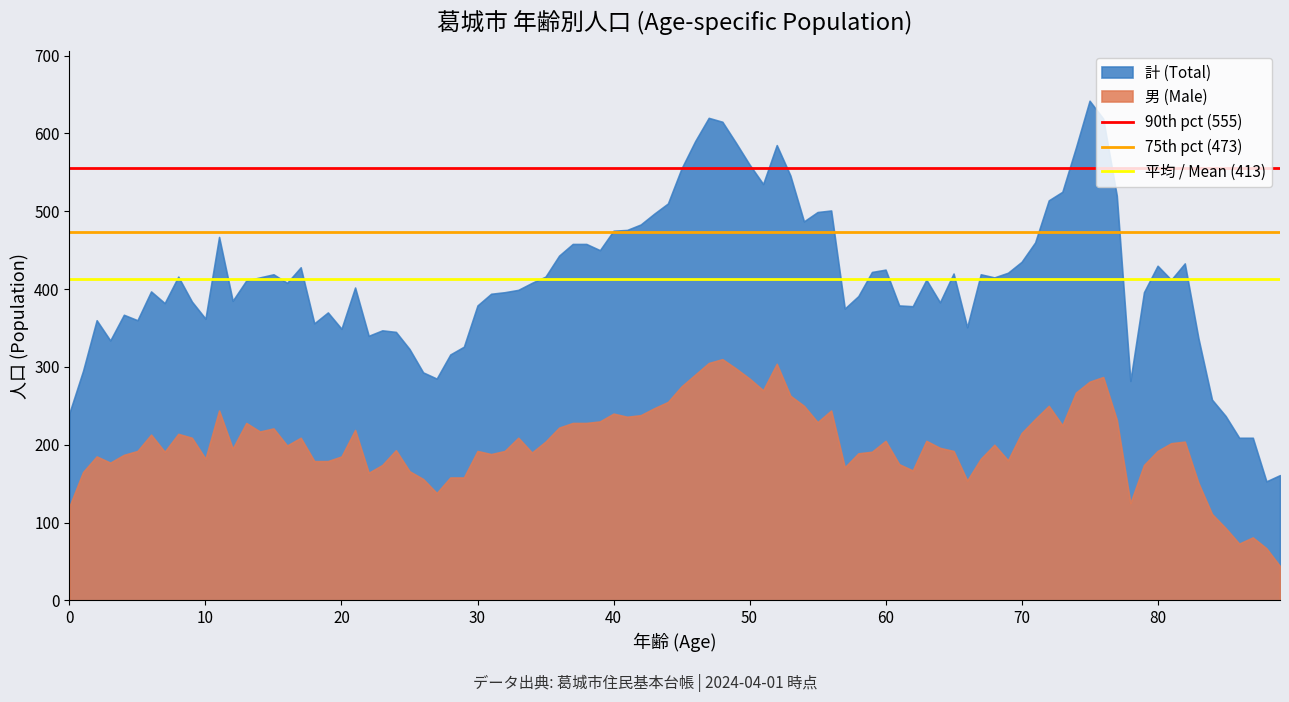

What is the total value across all series at 10?

544